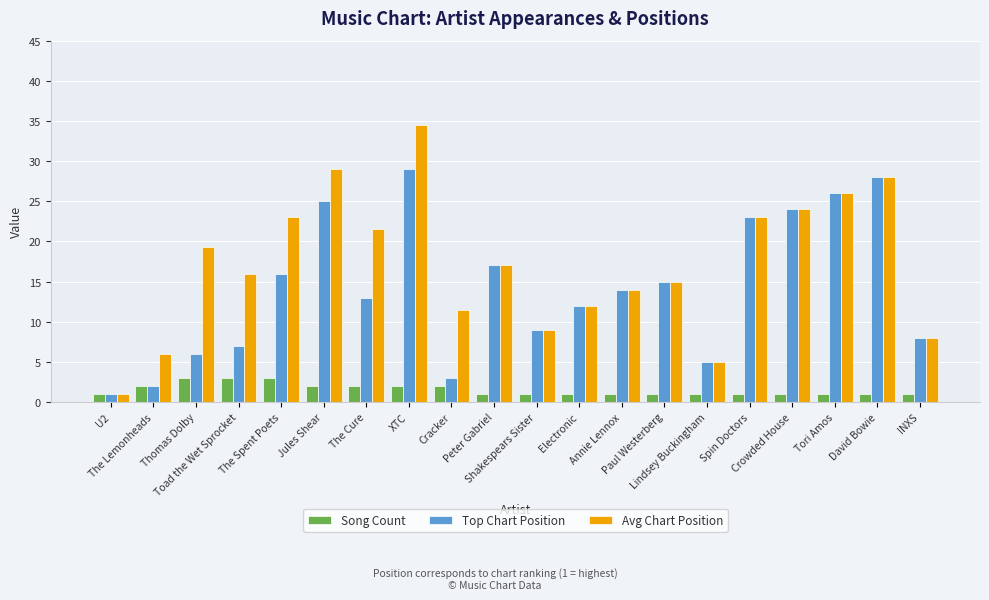

How many categories are shown in the chart?

20